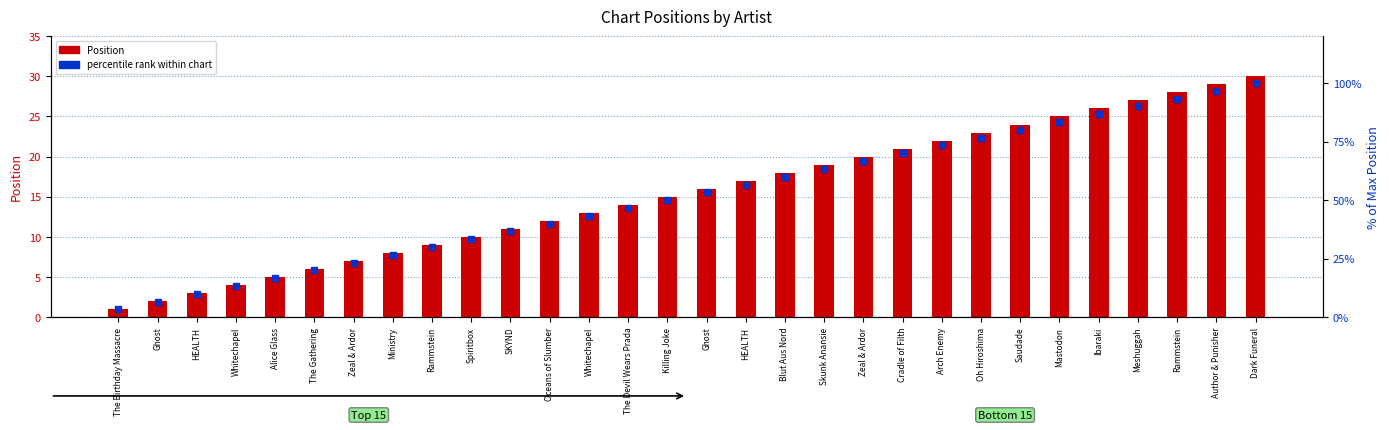

What is the total value across all series at Alice Glass?

21.7